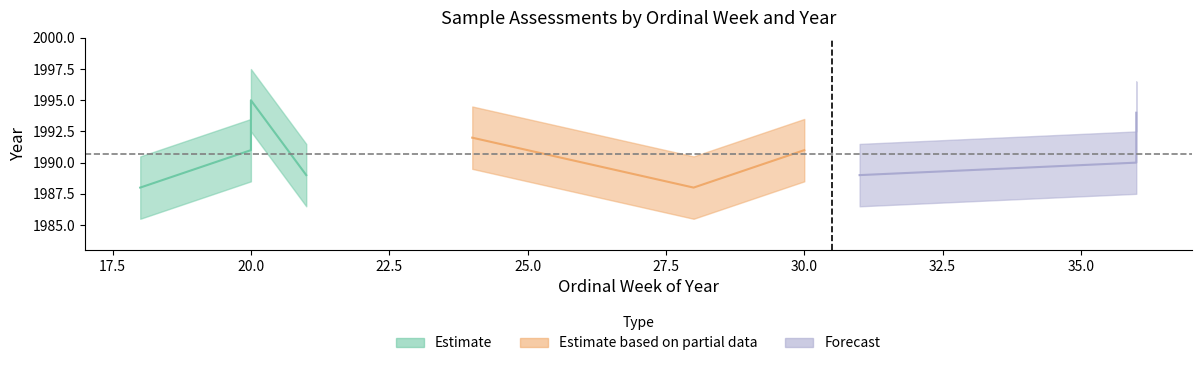

True or false: year has a value of 2937 at 1992-W24.

False